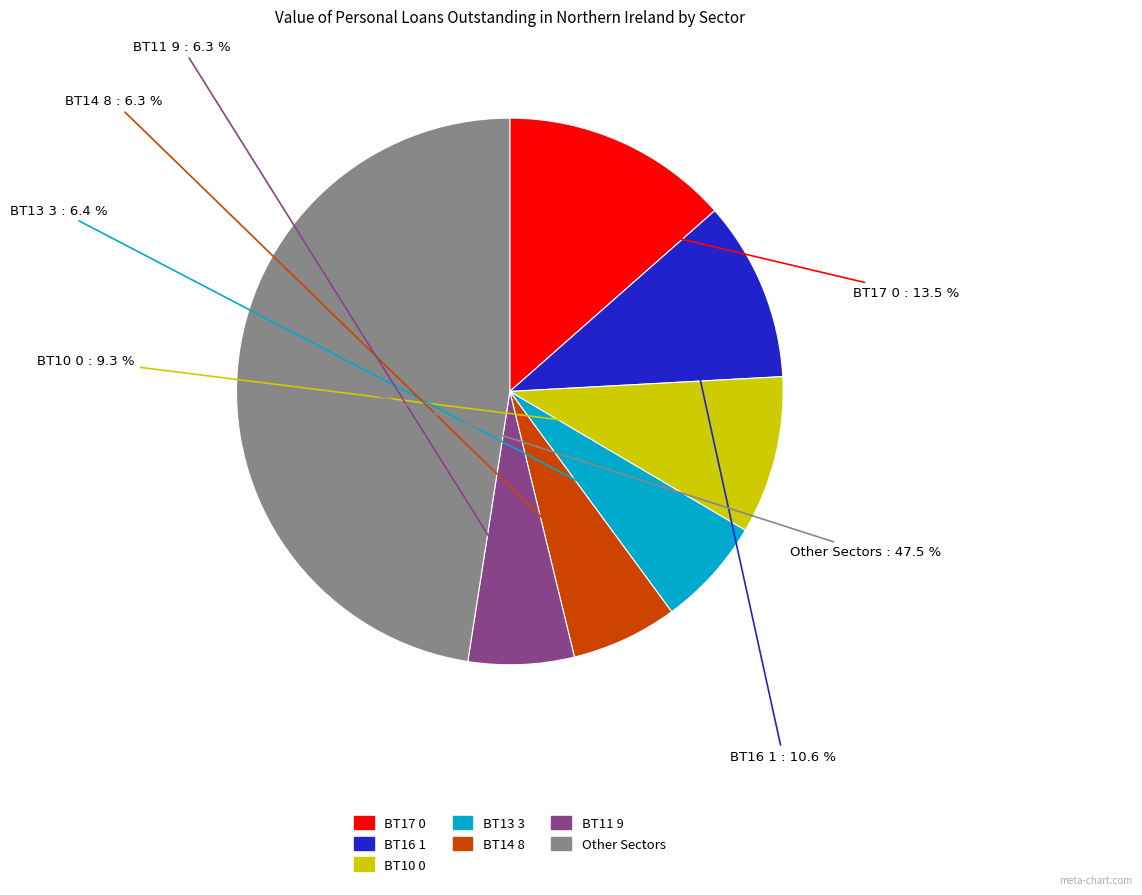

Is there any slice that represents more than half of the pie?

No